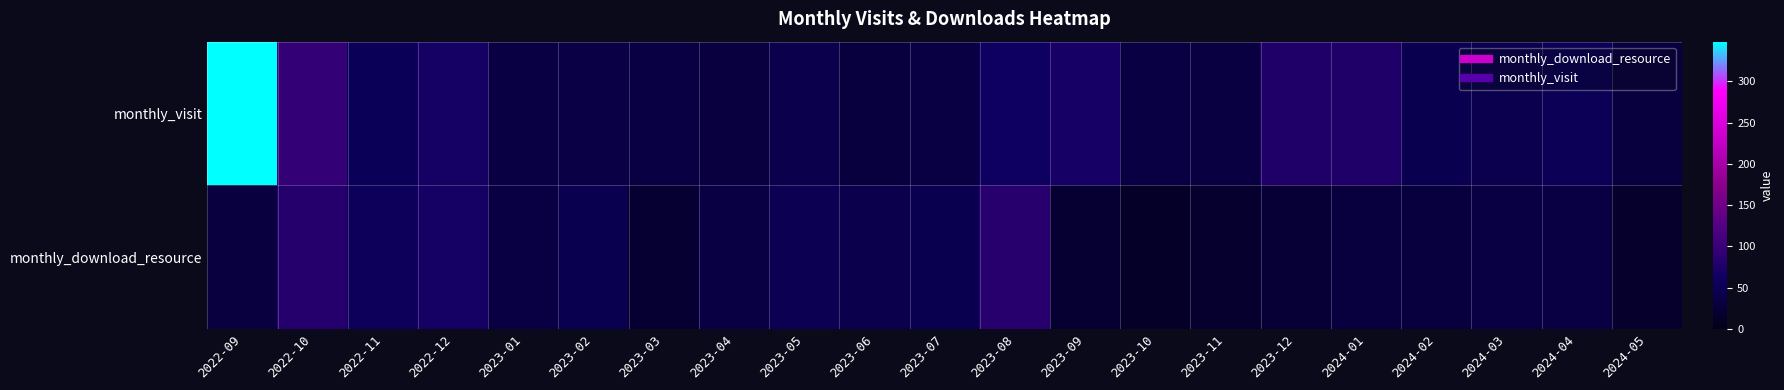

List the series in order of their overall mean, highest first.

monthly_visit, monthly_download_resource